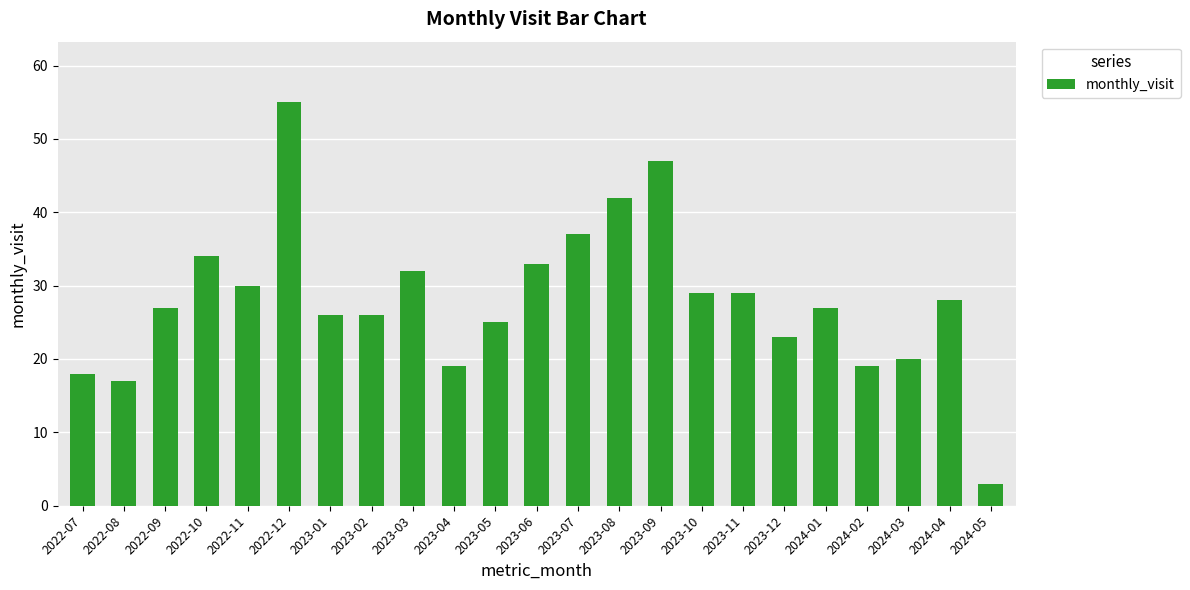

What is the minimum value shown in the chart?

3